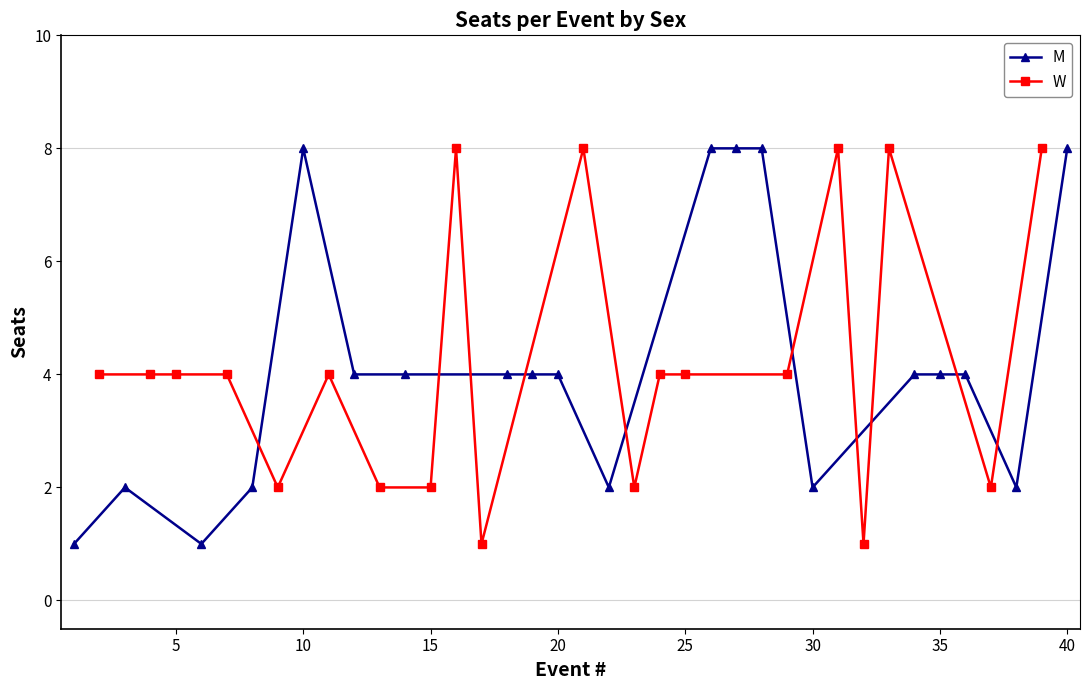

How many interior local valleys does the W series have?

5